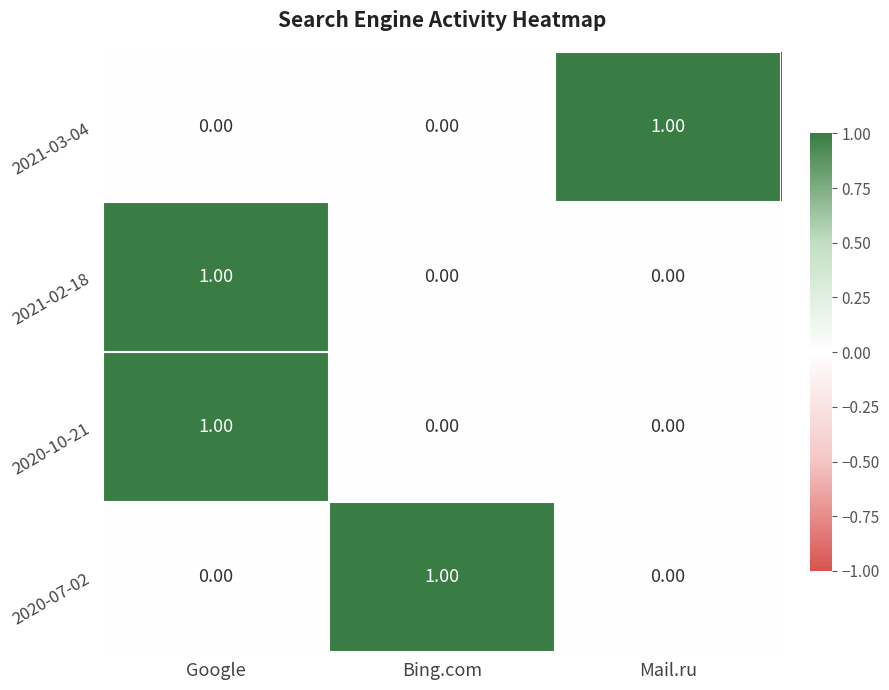

At how many categories does at least one series exceed 0?

3